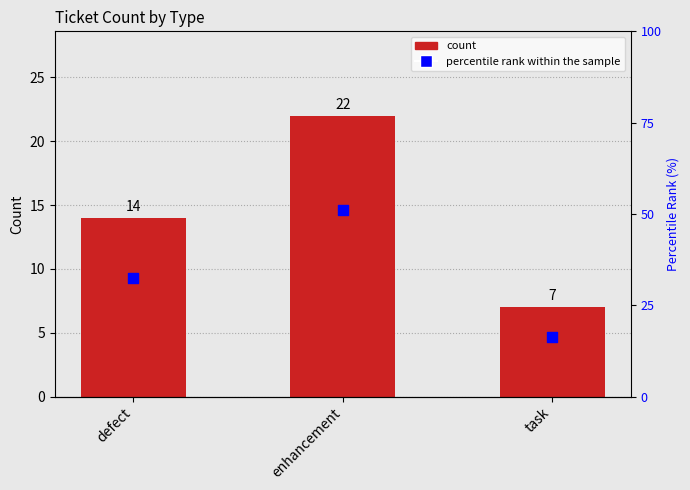

Which series has the largest Y range (max minus min)?

percentile rank within the sample